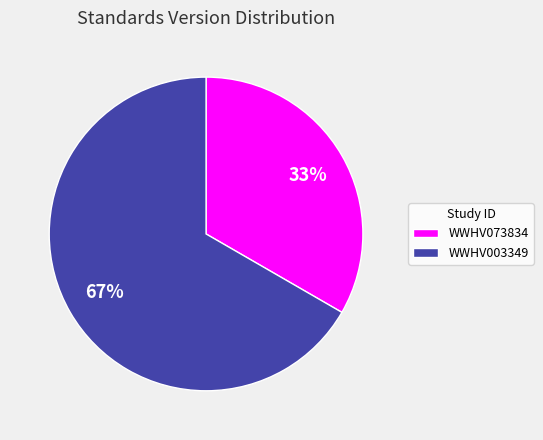

Which has a higher value, WWHV003349 or WWHV073834?

WWHV003349